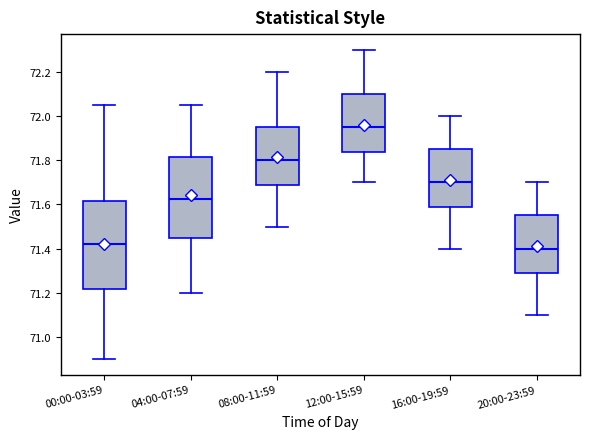

Reading left to right, read every box against the y-axis: the position of its median line, the range the box covers, and the ends of its whiskers. The values are not printed on the chart, so give them approximately, as read against the axis.

00:00-03:59: median 71.42, box 71.22 to 71.62, whiskers 70.90 to 72.06
04:00-07:59: median 71.62, box 71.46 to 71.82, whiskers 71.20 to 72.06
08:00-11:59: median 71.80, box 71.68 to 71.96, whiskers 71.50 to 72.20
12:00-15:59: median 71.96, box 71.84 to 72.10, whiskers 71.70 to 72.30
16:00-19:59: median 71.70, box 71.58 to 71.86, whiskers 71.40 to 72.00
20:00-23:59: median 71.40, box 71.28 to 71.56, whiskers 71.10 to 71.70